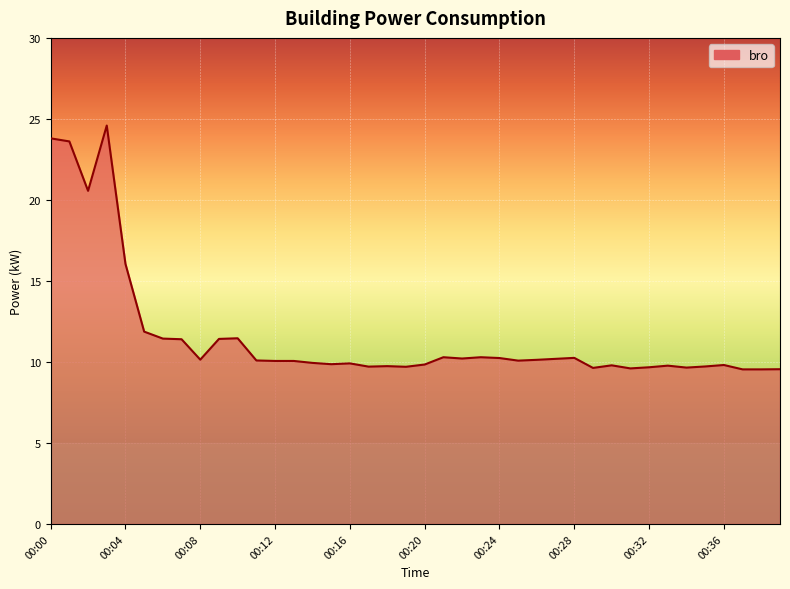

True or false: there are more than 2 points higher than both neighbors.

True